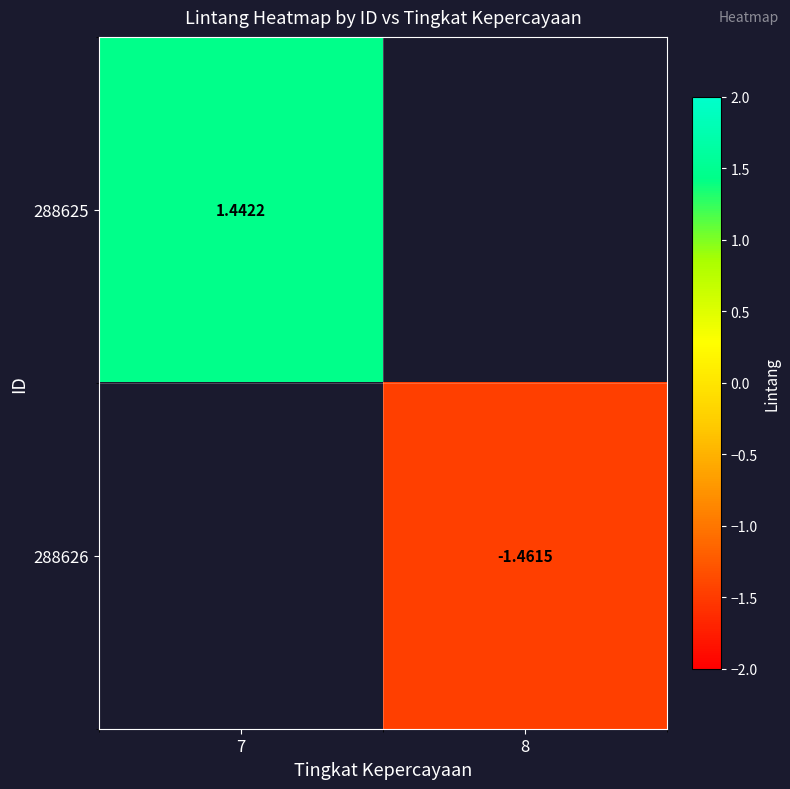

Which label corresponds to the smallest value in the chart?

8